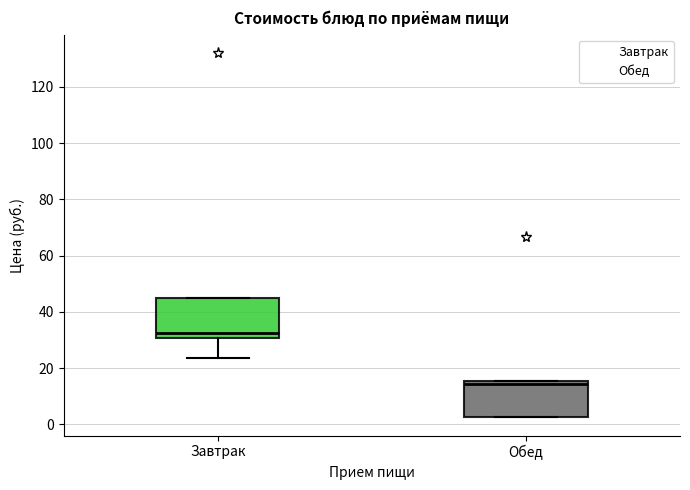

Reading left to right, read every box against the y-axis: the position of its median line, the range the box covers, and the ends of its whiskers. The values are not printed on the chart, so give them approximately, as read against the axis.

Завтрак: median 32, box 30 to 46, whiskers 24 to 46
Обед: median 14, box 2 to 16, whiskers 2 to 16